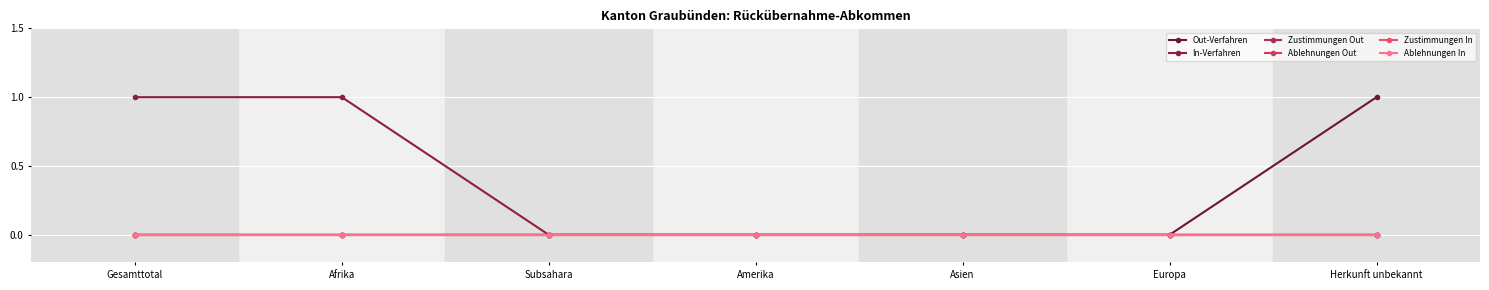

List the labels in order of Zustimmungen Out value, largest first.

Gesamttotal, Afrika, Subsahara, Amerika, Asien, Europa, Herkunft unbekannt